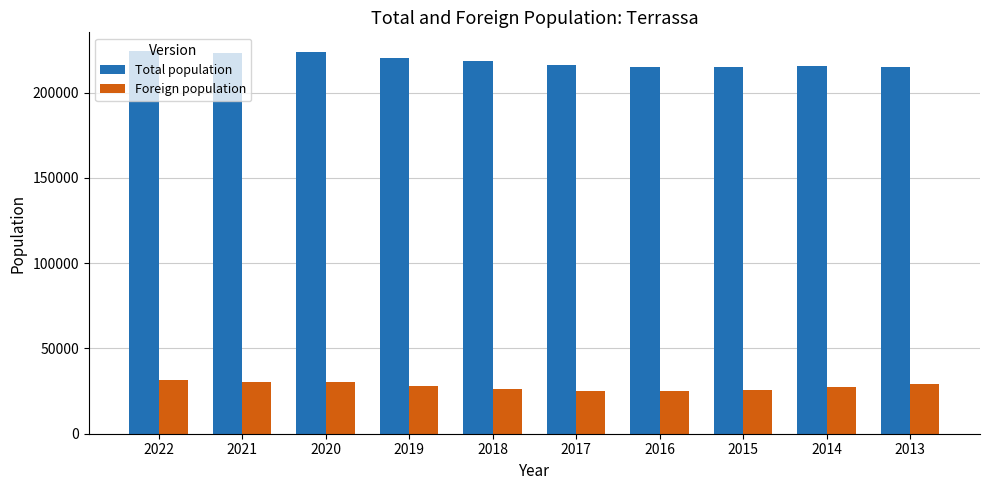

Read the Foreign population value at 2019.

28017